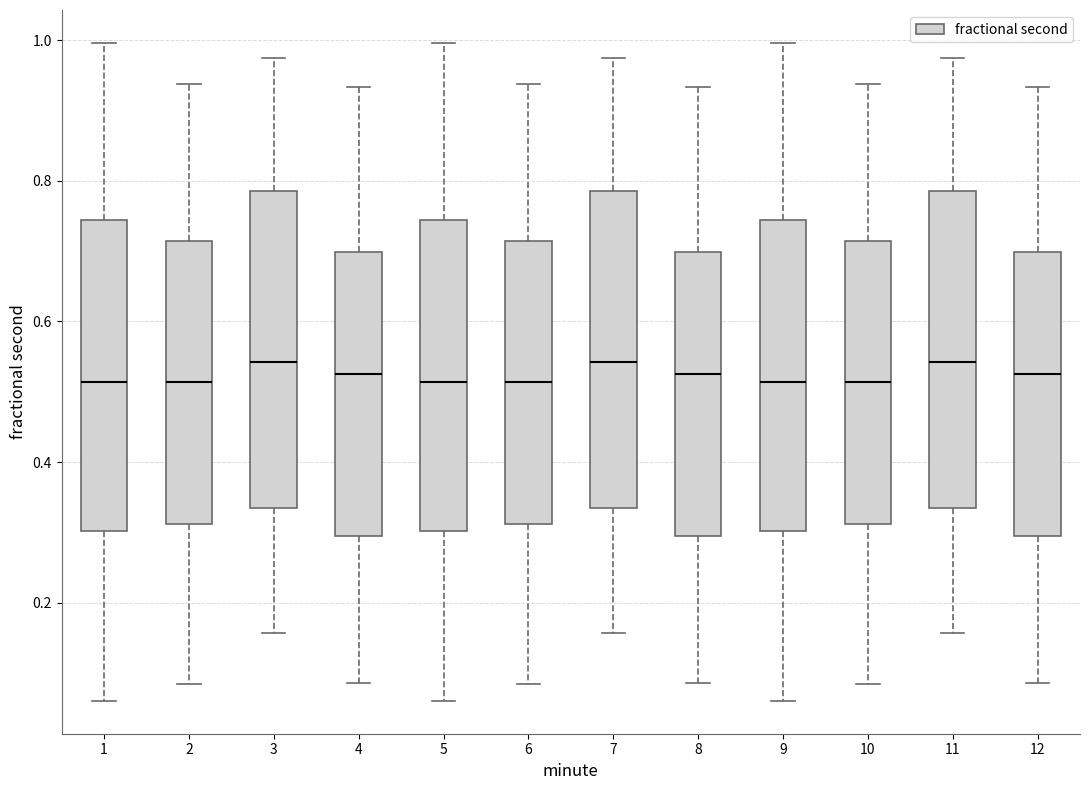

Reading left to right, read every box against the y-axis: the position of its median line, the range the box covers, and the ends of its whiskers. The values are not printed on the chart, so give them approximately, as read against the axis.

1: median 0.52, box 0.30 to 0.74, whiskers 0.06 to 1.00
2: median 0.52, box 0.32 to 0.72, whiskers 0.08 to 0.94
3: median 0.54, box 0.34 to 0.78, whiskers 0.16 to 0.98
4: median 0.52, box 0.30 to 0.70, whiskers 0.08 to 0.94
5: median 0.52, box 0.30 to 0.74, whiskers 0.06 to 1.00
6: median 0.52, box 0.32 to 0.72, whiskers 0.08 to 0.94
7: median 0.54, box 0.34 to 0.78, whiskers 0.16 to 0.98
8: median 0.52, box 0.30 to 0.70, whiskers 0.08 to 0.94
9: median 0.52, box 0.30 to 0.74, whiskers 0.06 to 1.00
10: median 0.52, box 0.32 to 0.72, whiskers 0.08 to 0.94
11: median 0.54, box 0.34 to 0.78, whiskers 0.16 to 0.98
12: median 0.52, box 0.30 to 0.70, whiskers 0.08 to 0.94